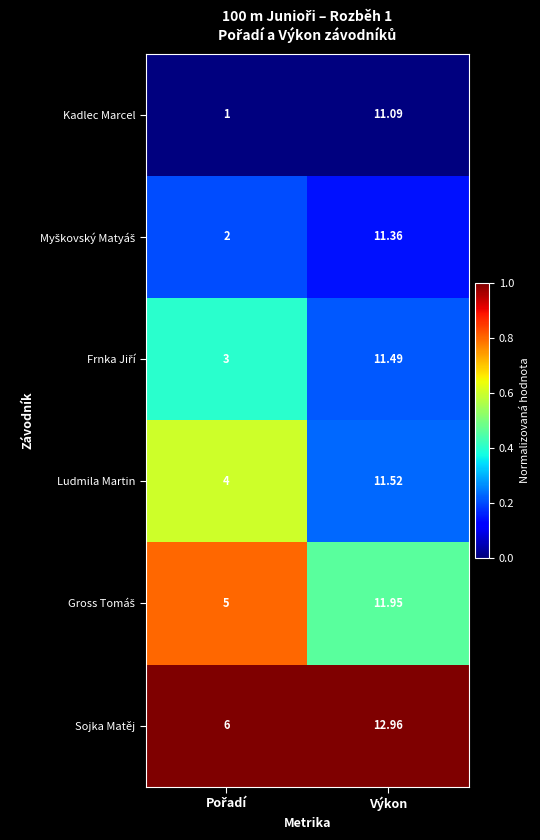

Which category has the highest value across all series?

Výkon